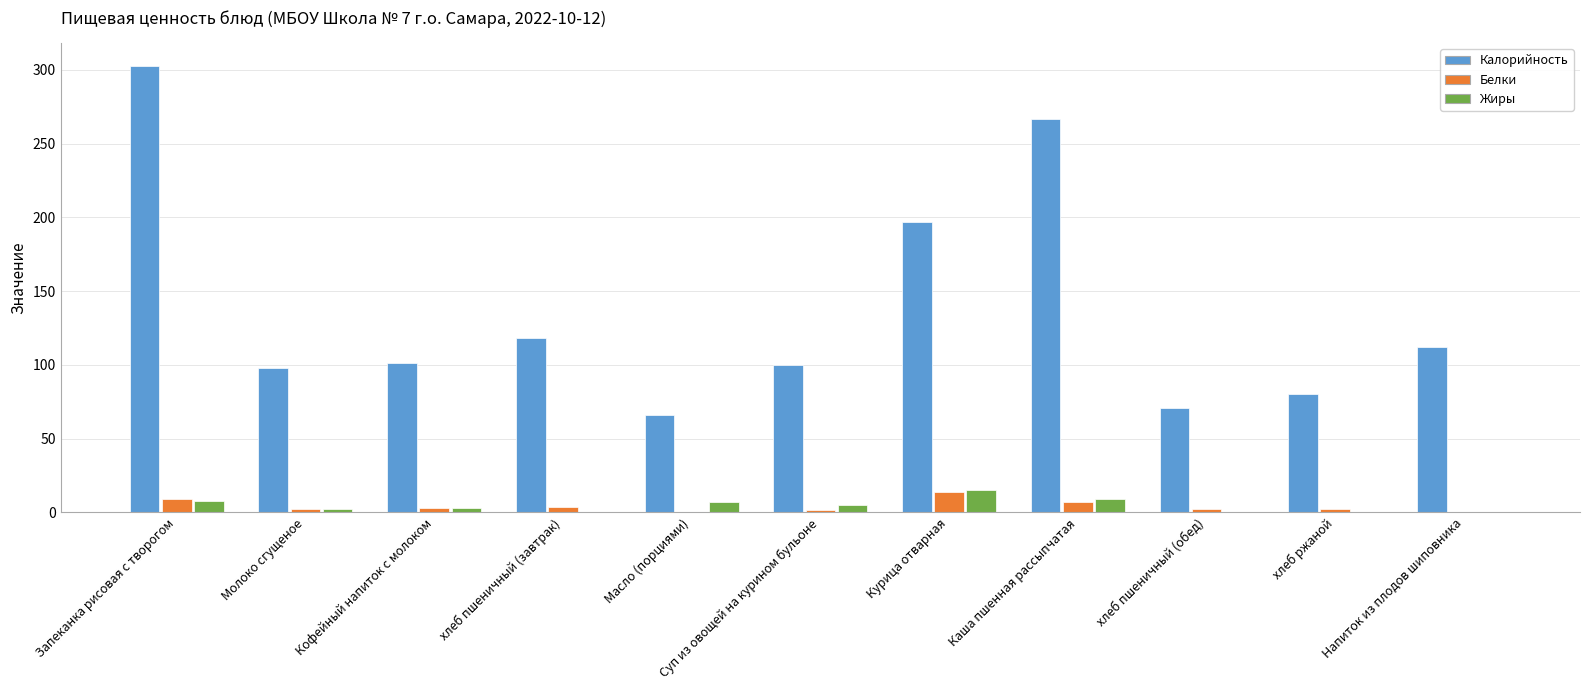

The Калорийность series shows 80.0 at хлеб ржаной. True or false?

True